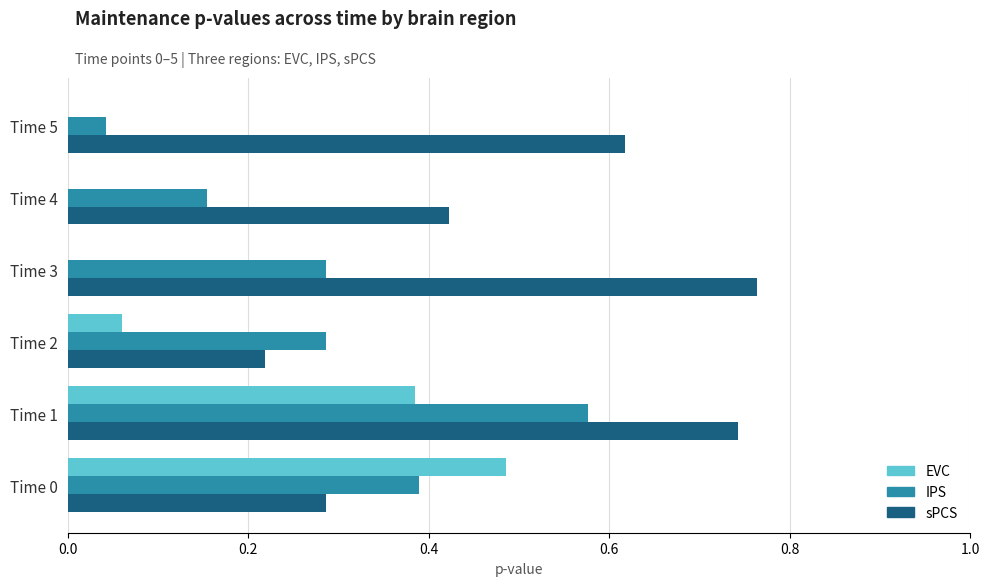

Which series has the largest total across all categories?

sPCS